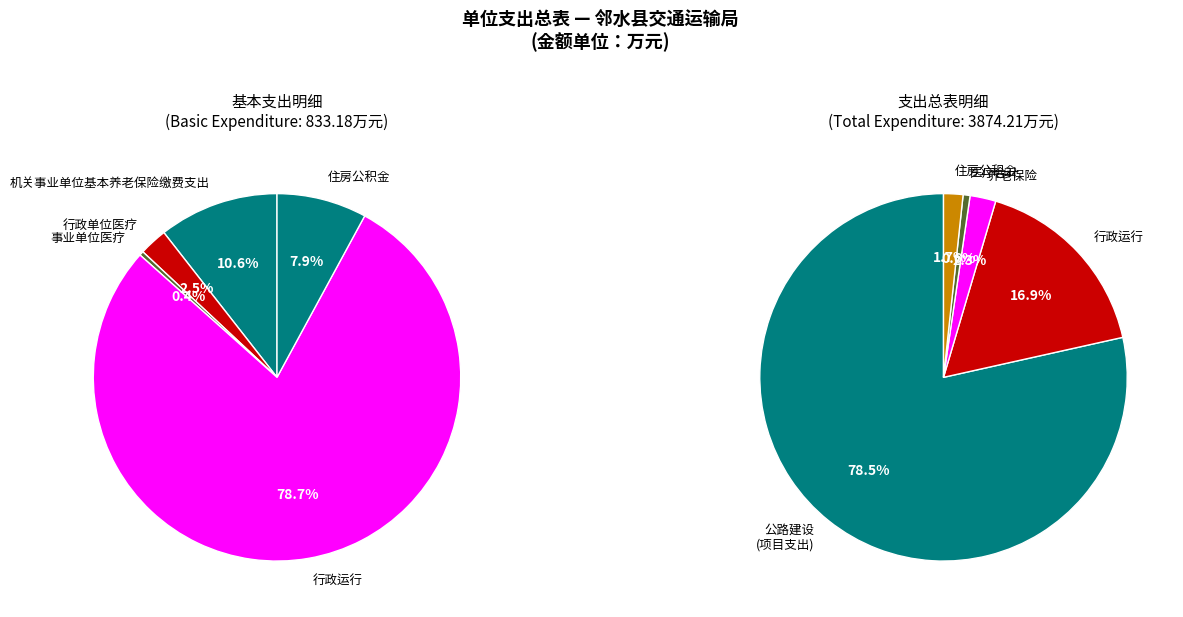

Which slice is the smallest?

事业单位医疗